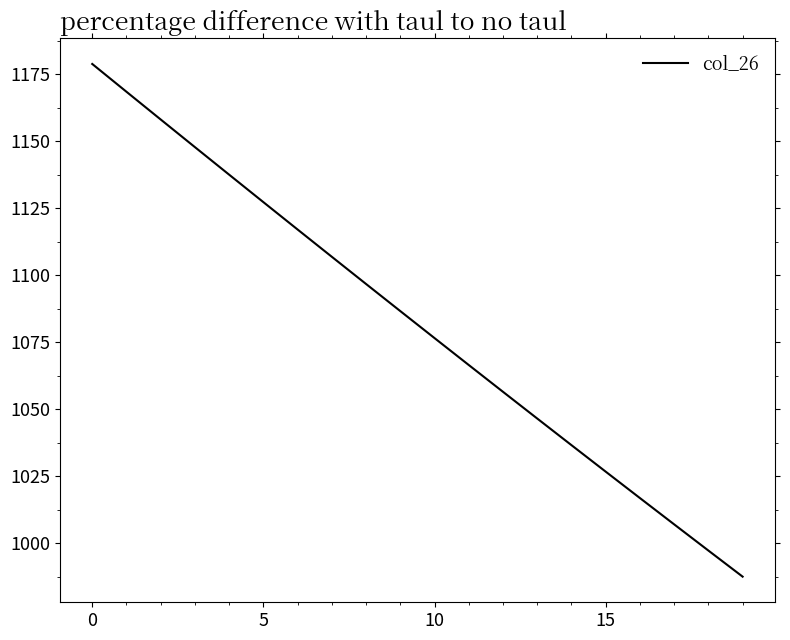

What is the greatest value displayed?

1178.9